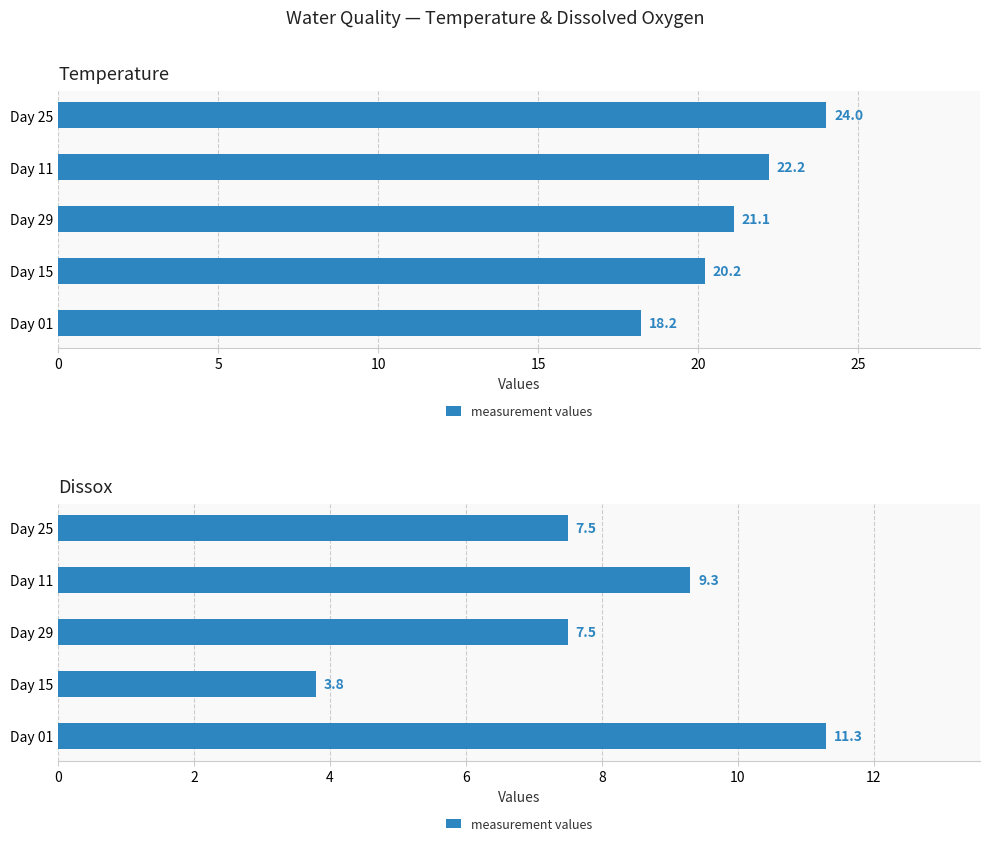

What is the minimum value shown in the chart?

3.8